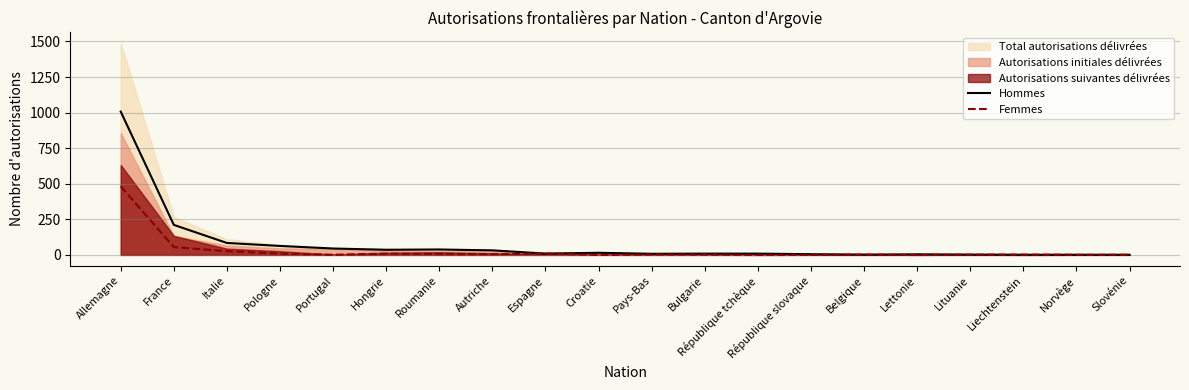

In Hommes, how many points are lower than both neighbors (excluding endpoints)?

4